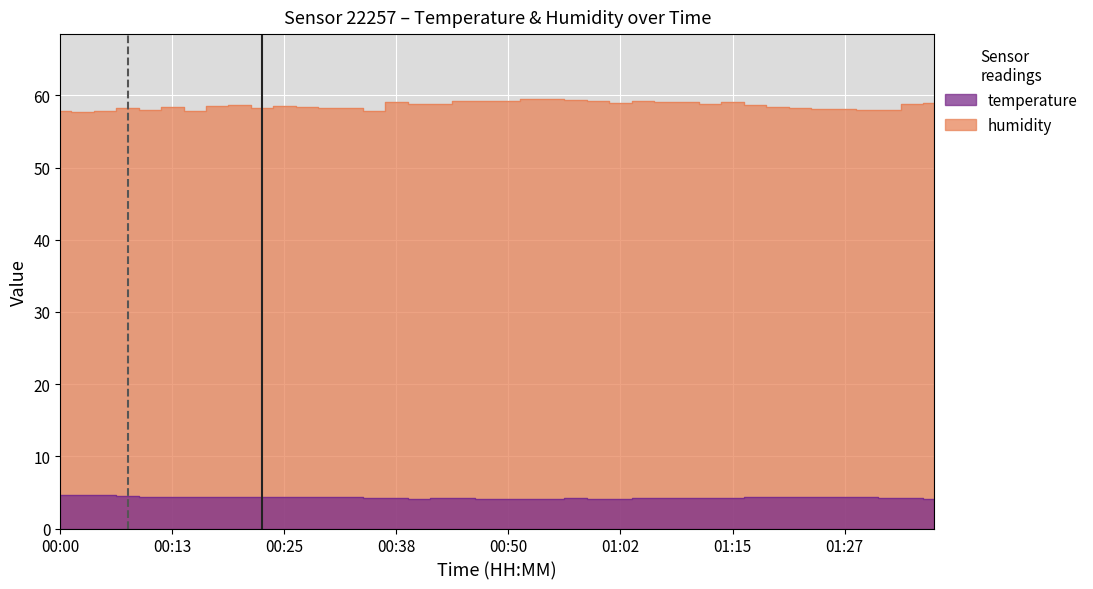

What is the difference between the temperature values at 00:47 and 01:25?

0.4